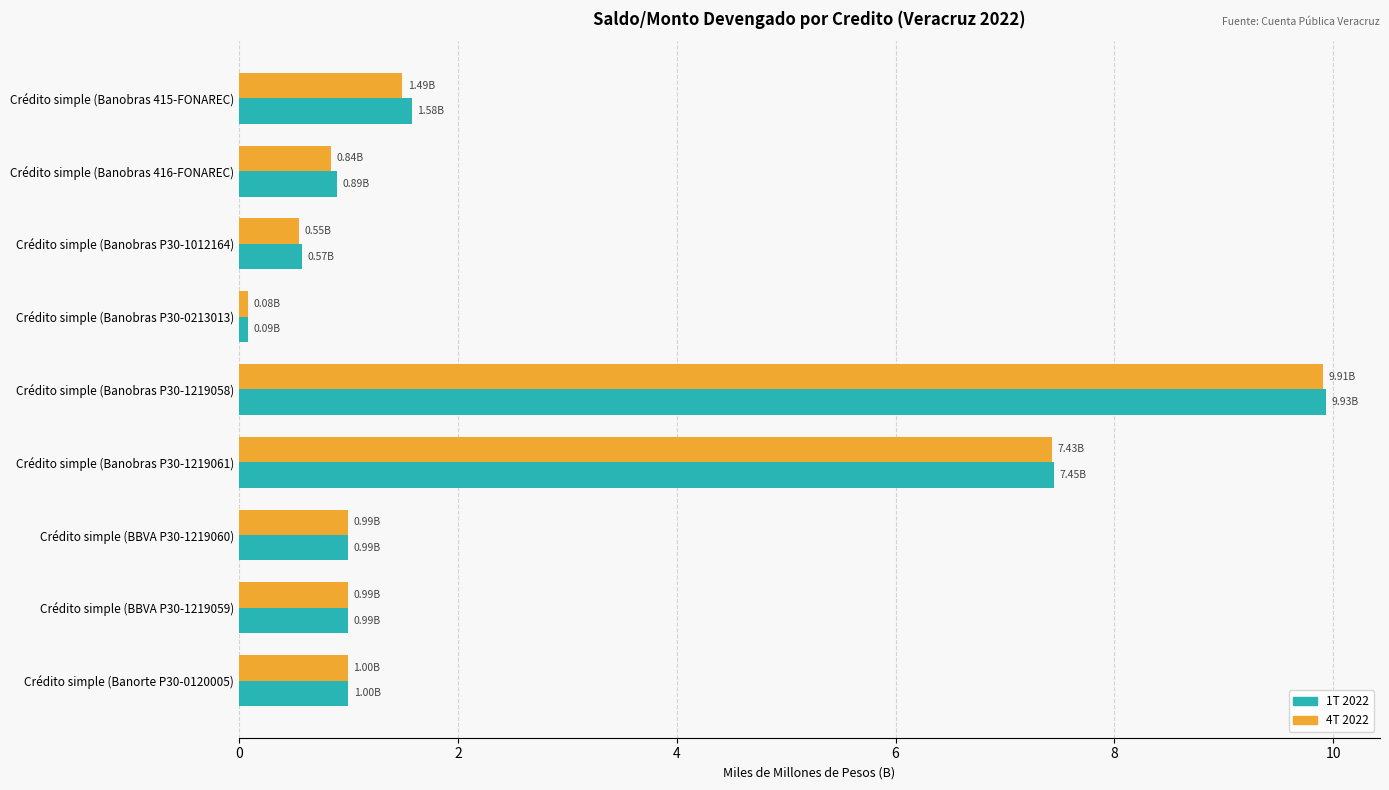

What is the sum of all 4T 2022 values?

23.3